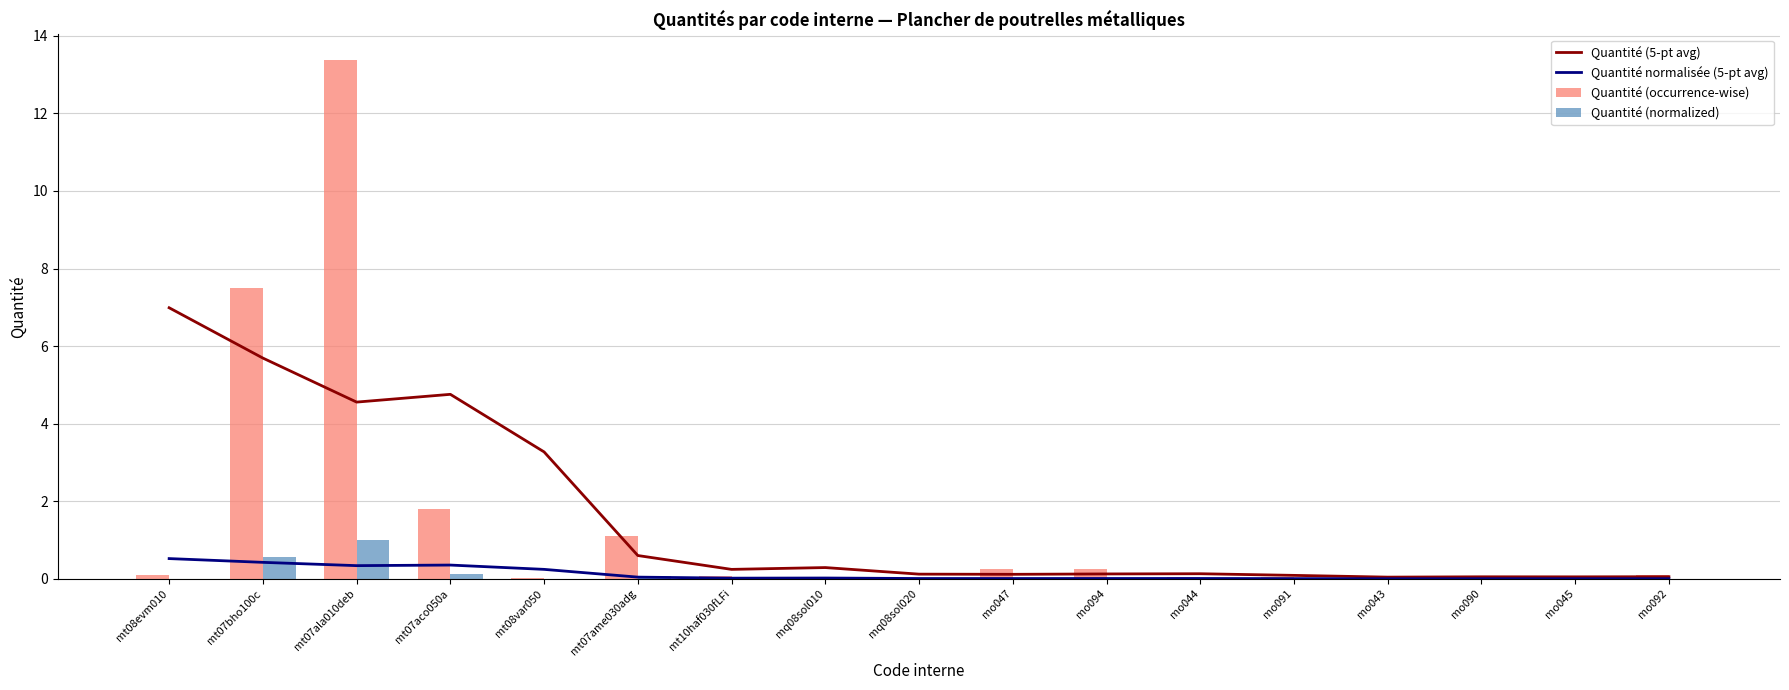

What is the difference between the Quantité normalisée (5-pt avg) values at mo094 and mt08evm010?

0.5